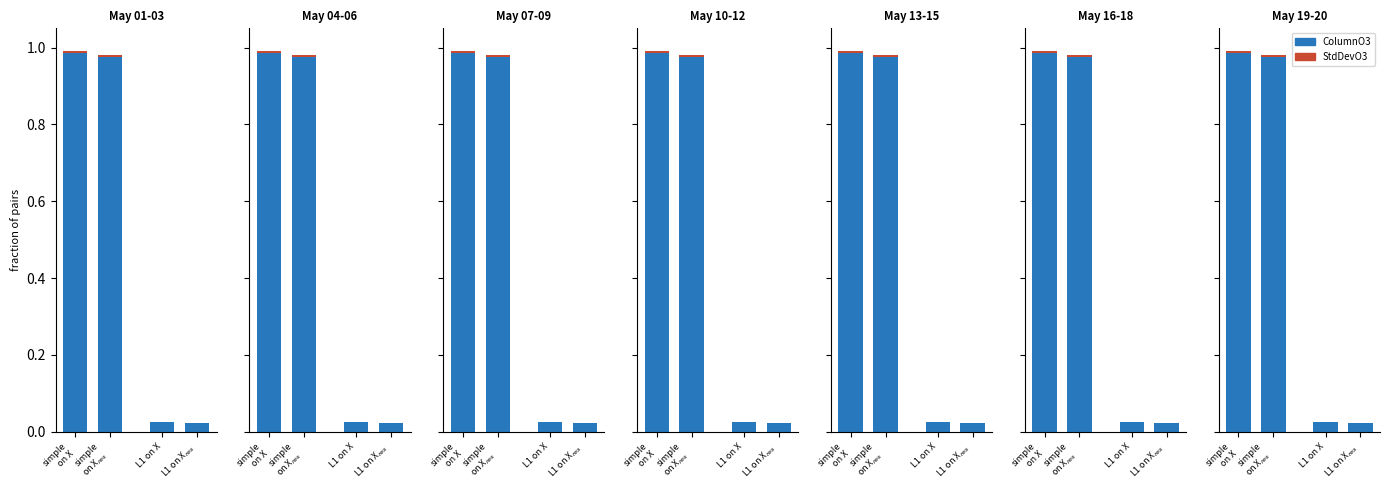

Is the value of StdDevO3 at simple
on X greater than the value of ColumnO3 at L1 on X$_{res}$?

No